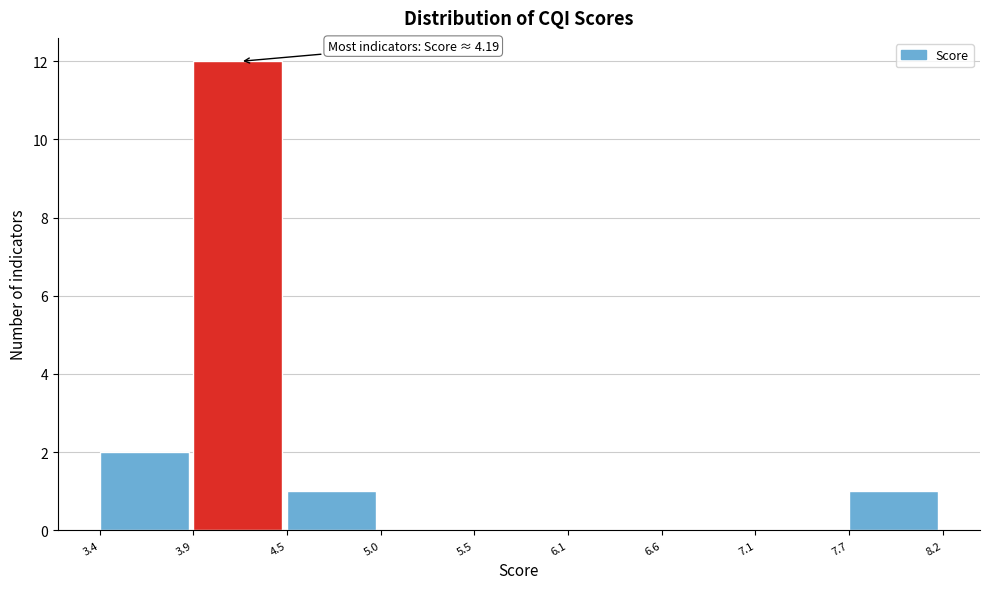

Which range on the x-axis has the tallest bar?

3.9 to 4.5